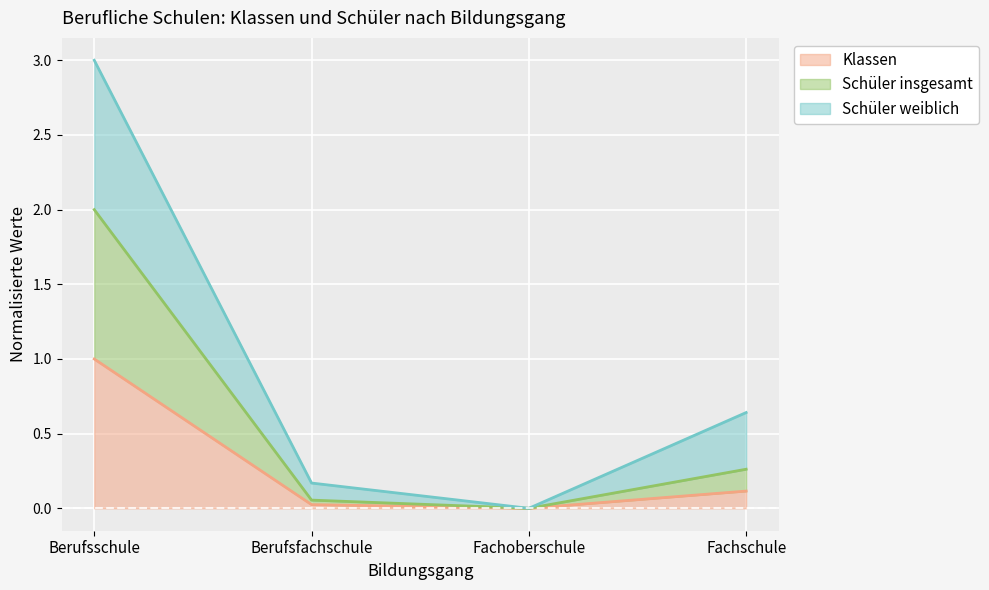

At which category is the sum across all series the highest?

Berufsschule